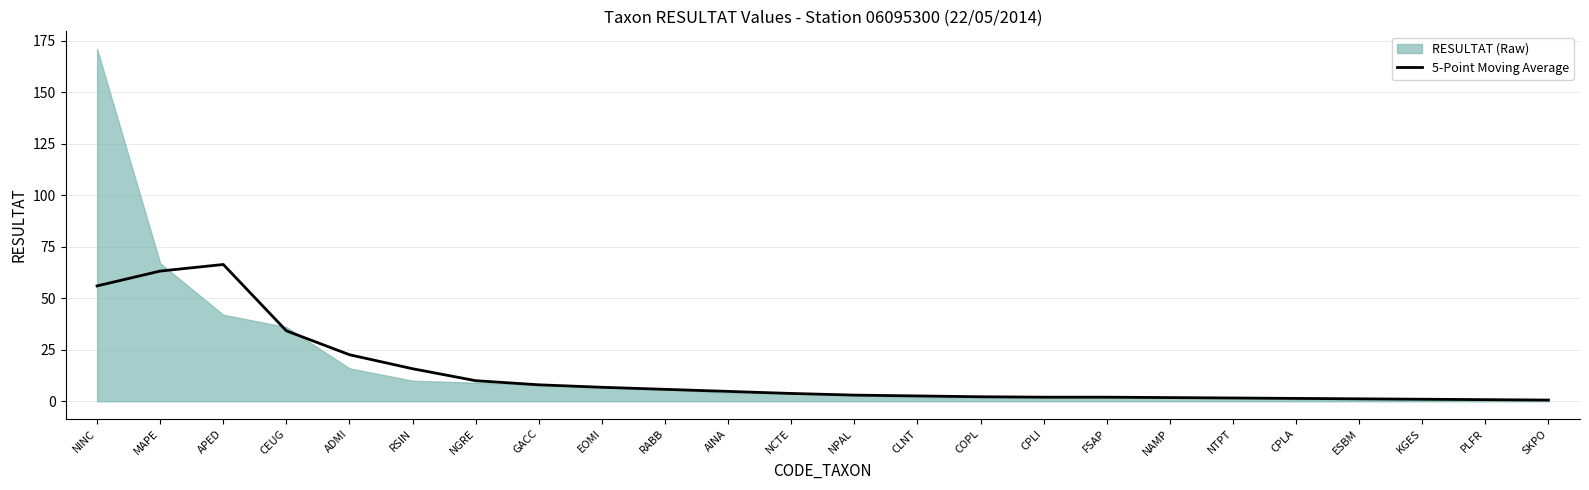

Is it true that the value at NTPT is 0.5?

False